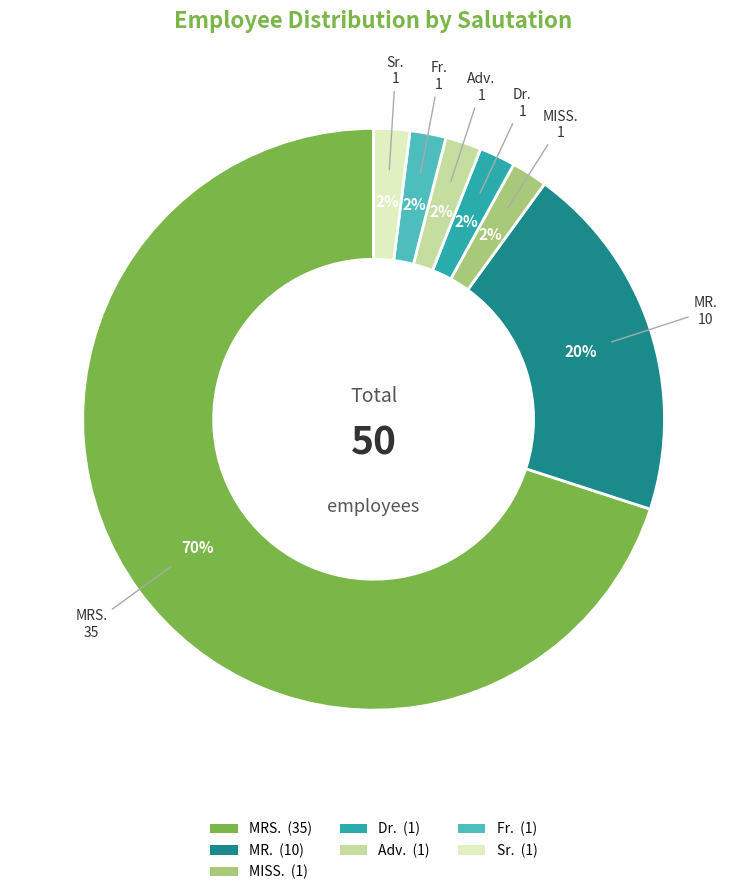

Which slice is the largest?

MRS.